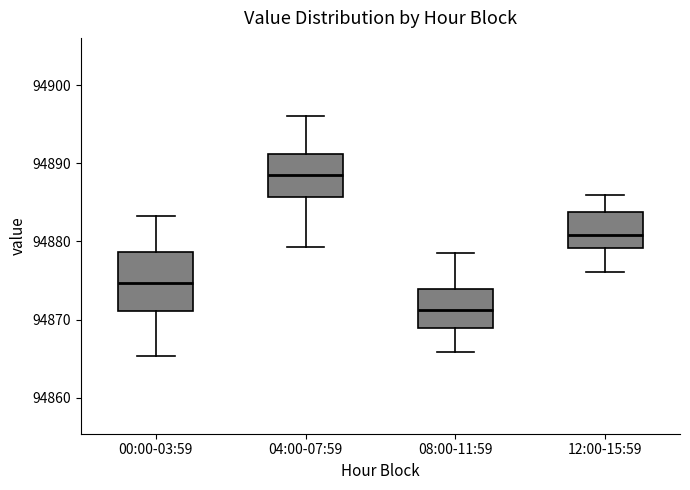

Which box is the tallest, from its lower edge to its upper edge?

00:00-03:59